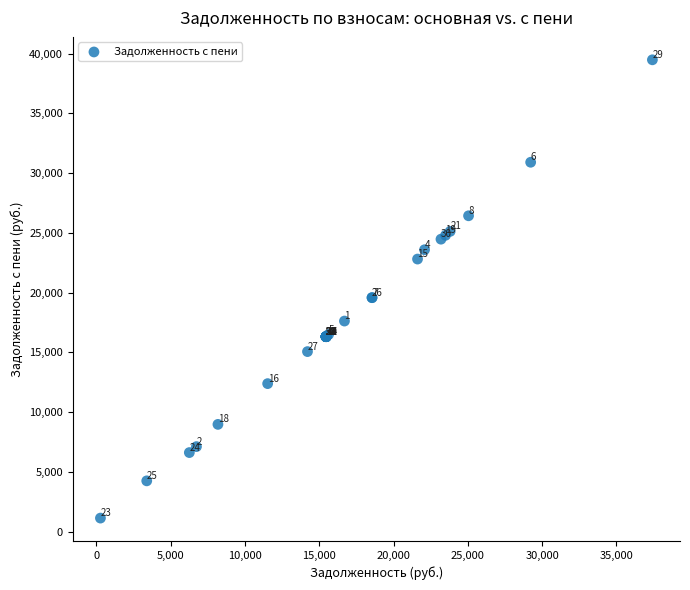

What Y value in the scatter plot is closest to 20304?

19575.0